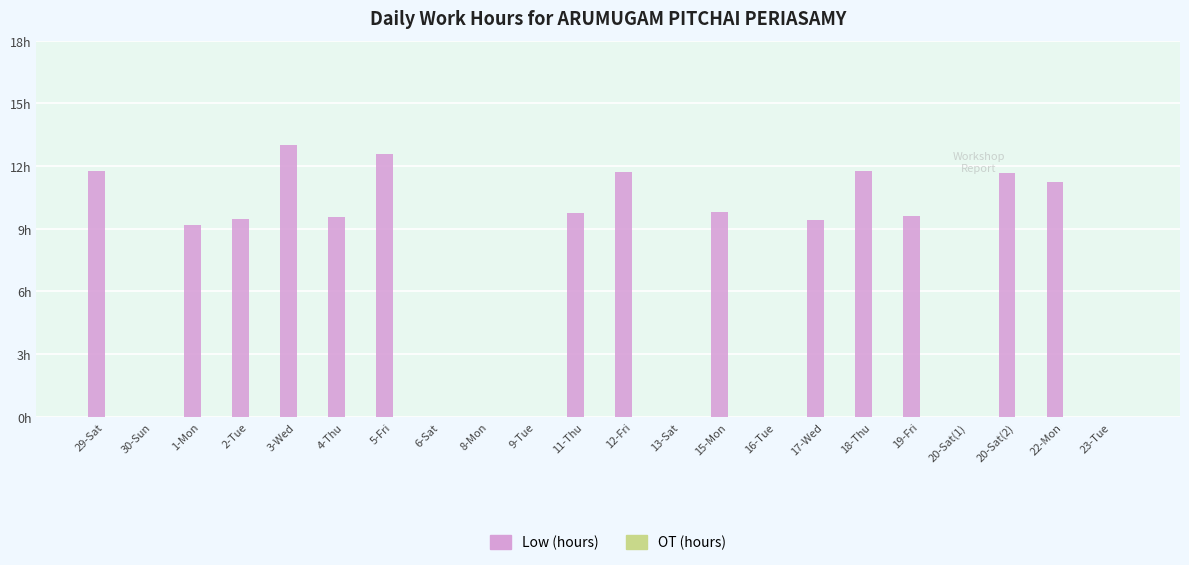

What is the label of the 11th bar from the right?

12-Fri